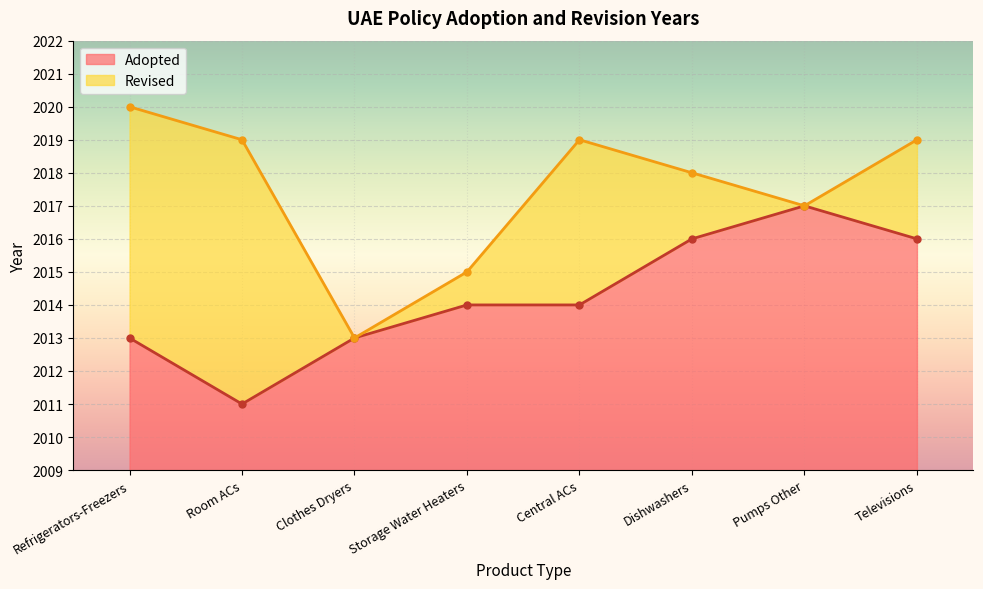

Count the number of categories in the chart.

8